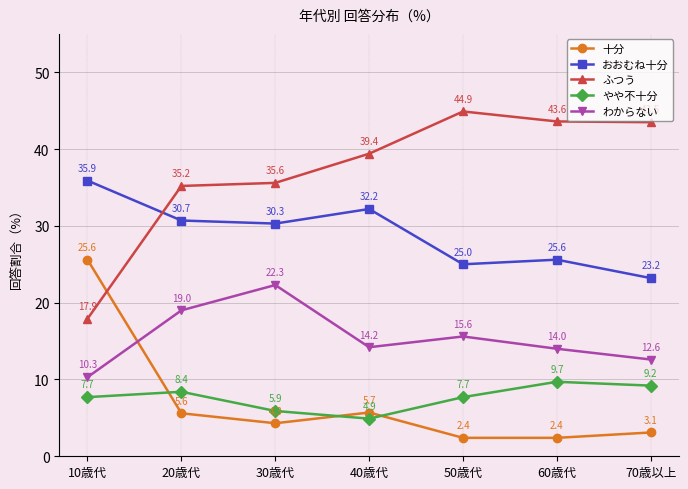

Where is おおむね十分 nearest to the value 29?

30歳代